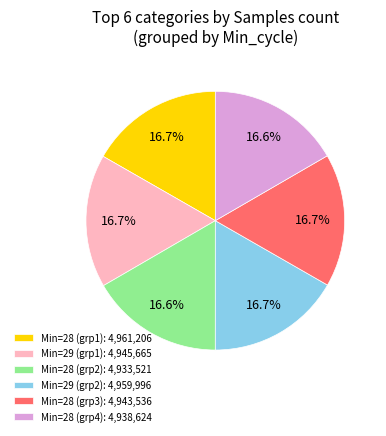

What is the ratio of the value at Min=28 (grp4): 4,938,624 to the value at Min=29 (grp2): 4,959,996?

1.0